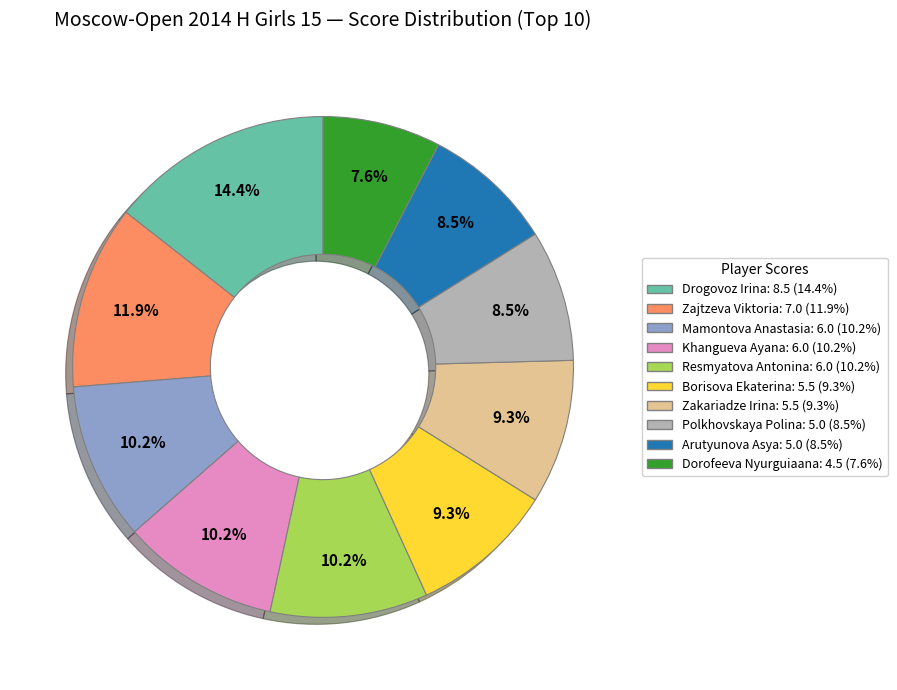

How many slices are in this pie chart?

10